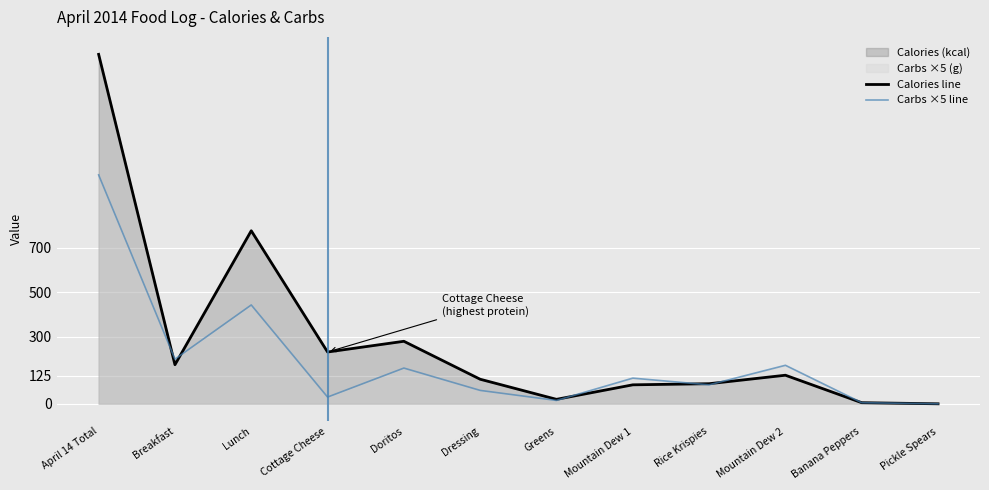

Rank the categories by Calories line value from lowest to highest.

Pickle Spears, Banana Peppers, Greens, Mountain Dew 1, Rice Krispies, Dressing, Mountain Dew 2, Breakfast, Cottage Cheese, Doritos, Lunch, April 14 Total